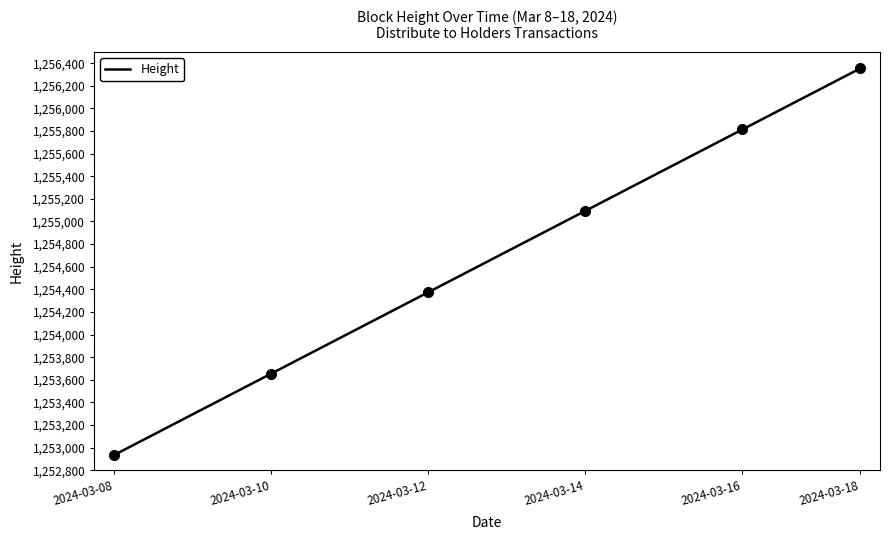

Which category has the highest value in the Height series?

2024-03-18